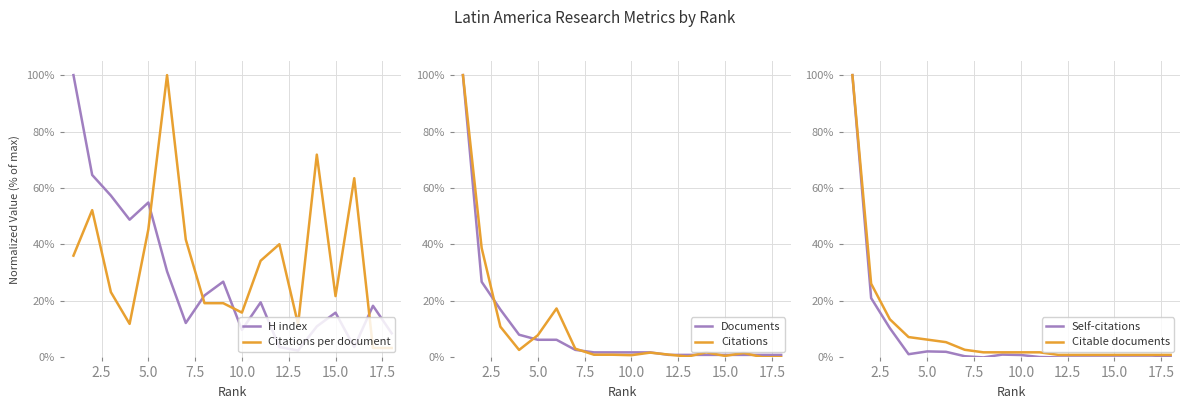

What is the difference between the maximum and minimum values in the Citable documents series?

99.1